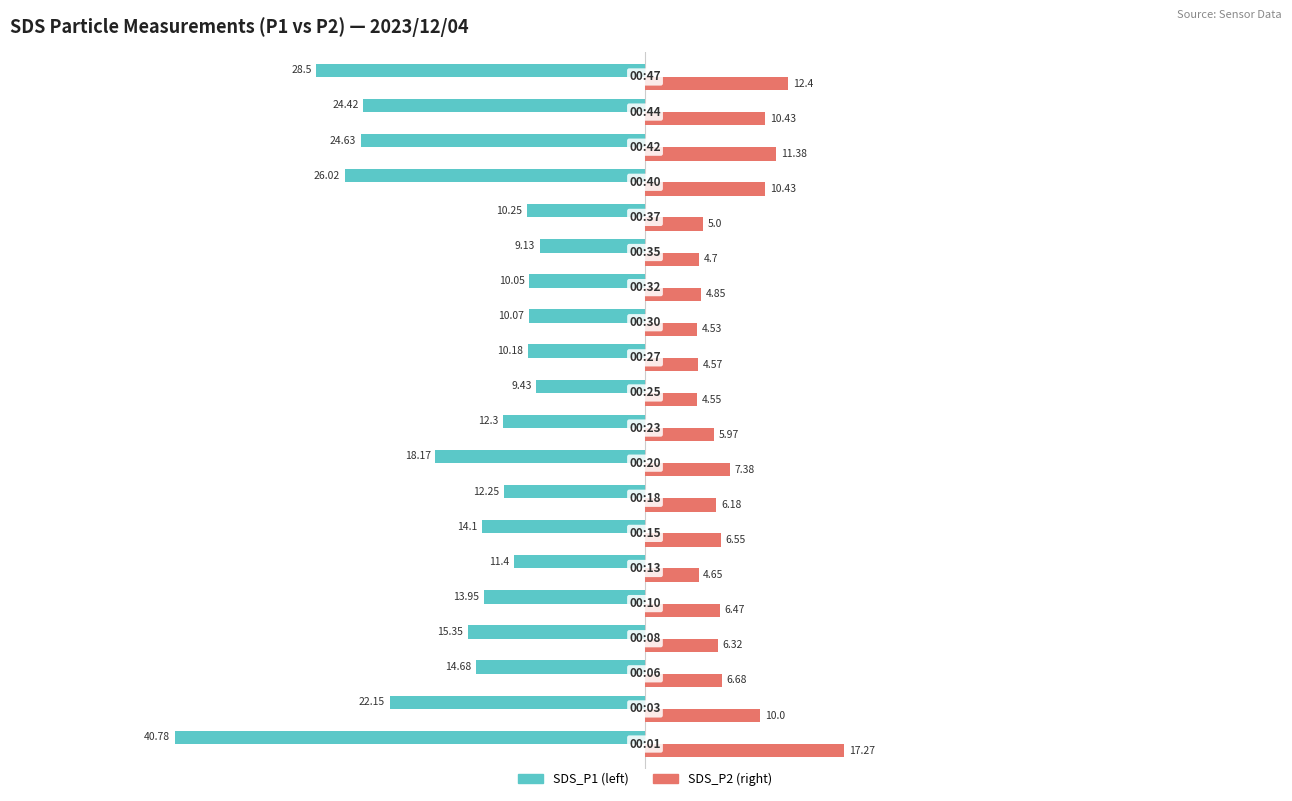

Count the number of data series in this chart.

2